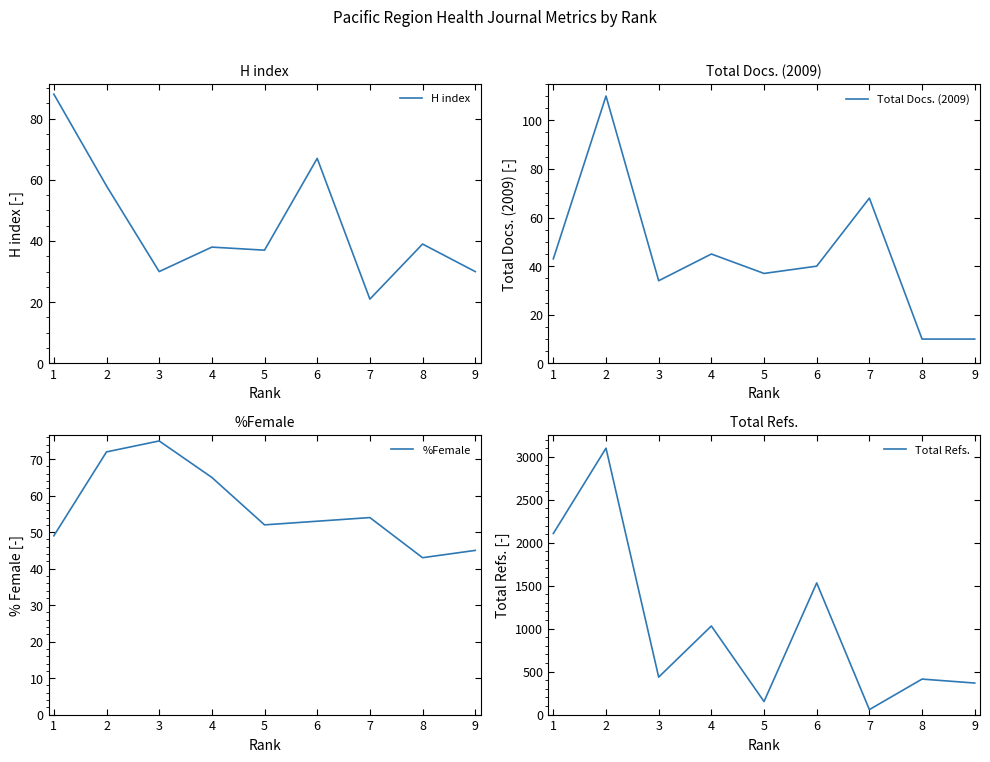

Rank the series at 2 from highest to lowest value.

Total Refs., Total Docs. (2009), %Female, H index